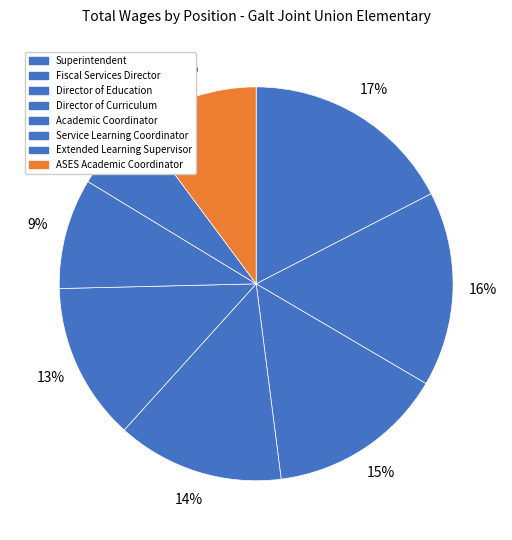

Which slice is the largest?

Superintendent